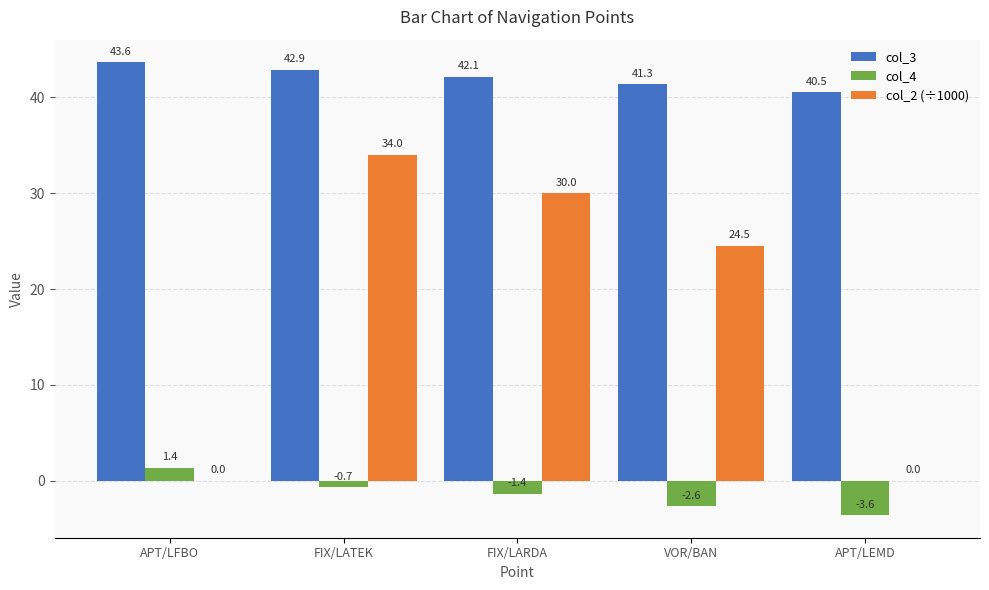

What are all the series names shown in the legend?

col_3, col_4, col_2 (÷1000)